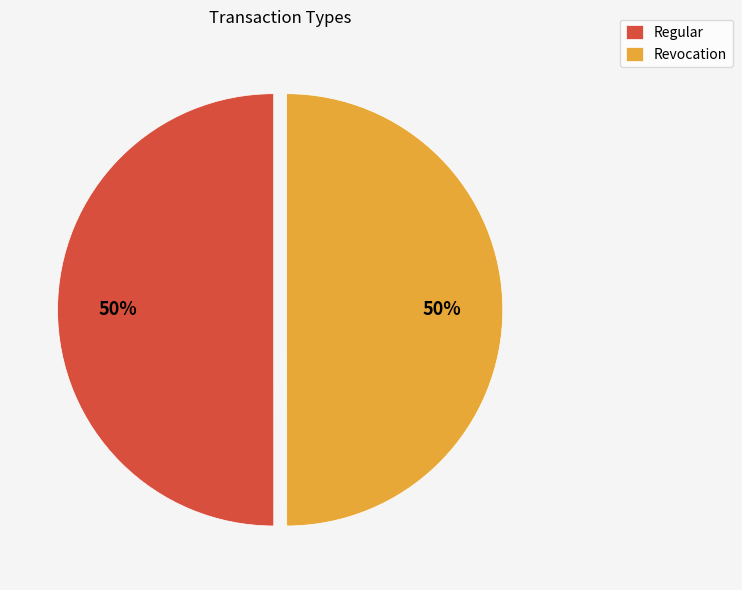

Combined, do Revocation and Regular account for over 50%?

Yes